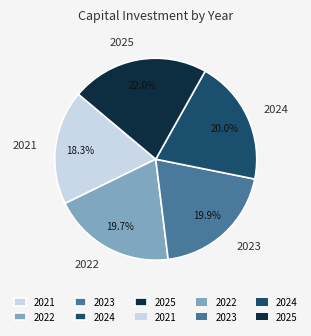

How much of the chart is everything except 2025?

78.0%